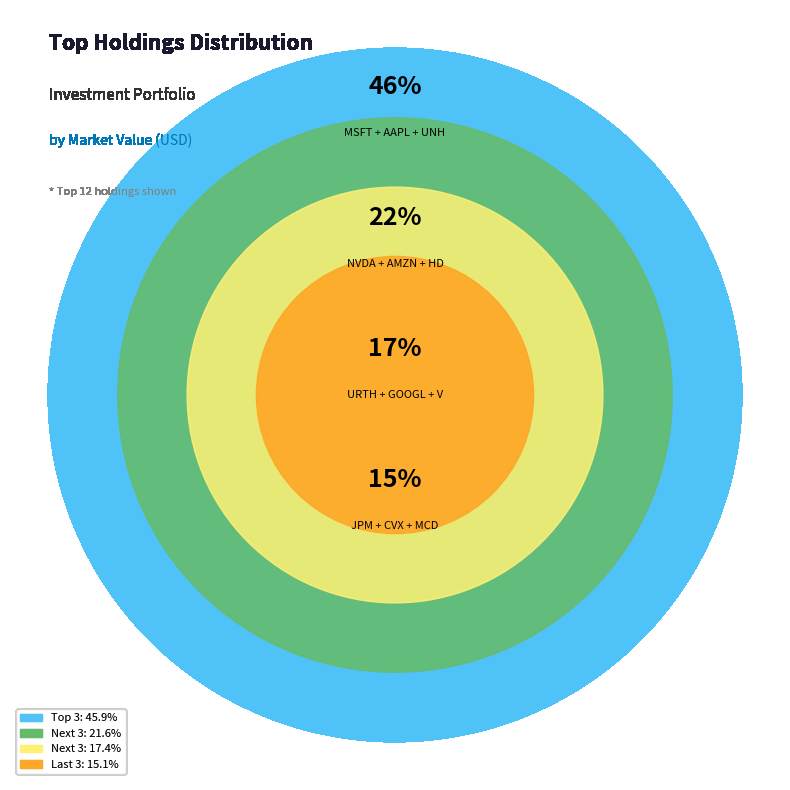

Between CVX and GOOGL, which is larger?

GOOGL